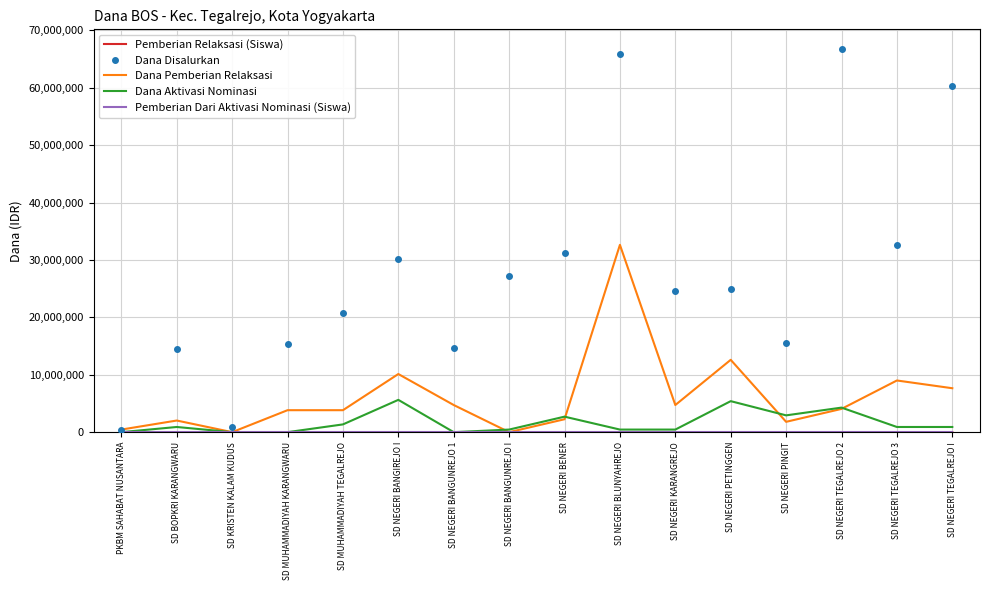

At which category does Dana Pemberian Relaksasi reach its first local valley?

SD KRISTEN KALAM KUDUS